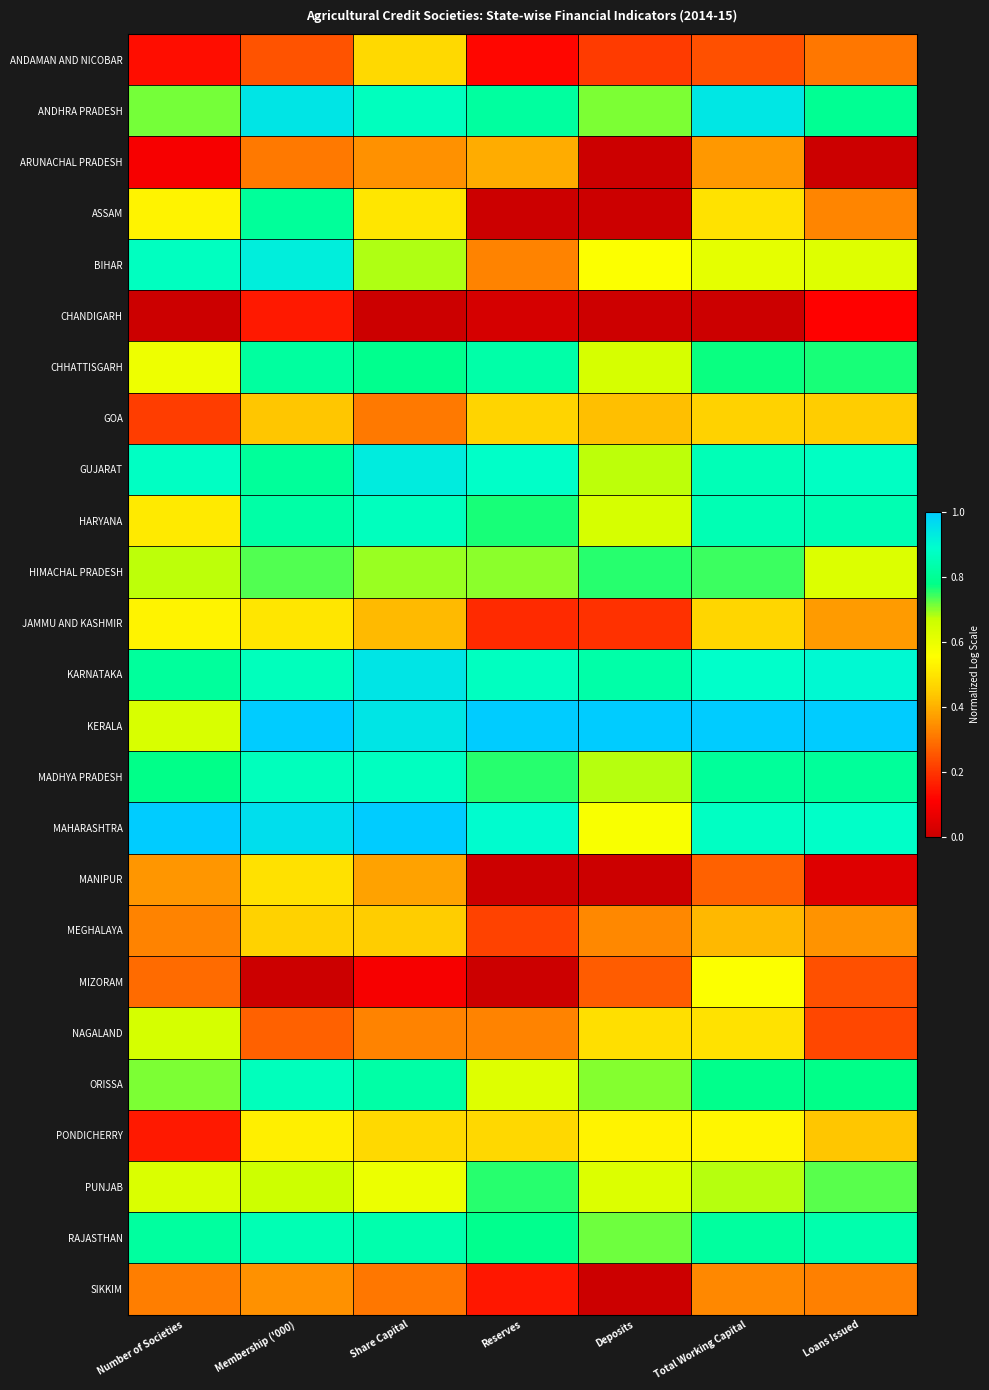

At Share Capital, list the series in order from smallest to largest.

CHANDIGARH, MIZORAM, SIKKIM, GOA, NAGALAND, ARUNACHAL PRADESH, MANIPUR, JAMMU AND KASHMIR, MEGHALAYA, PONDICHERRY, ANDAMAN AND NICOBAR, ASSAM, PUNJAB, BIHAR, HIMACHAL PRADESH, CHHATTISGARH, ORISSA, RAJASTHAN, ANDHRA PRADESH, HARYANA, MADHYA PRADESH, GUJARAT, KARNATAKA, KERALA, MAHARASHTRA